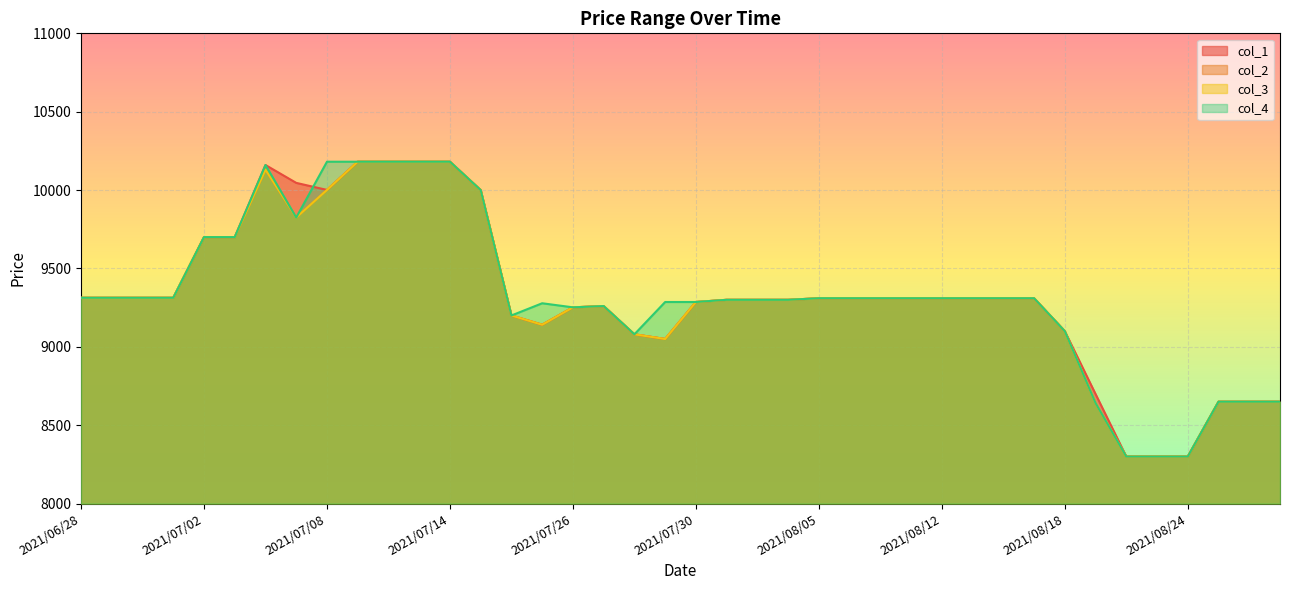

Between 2021/06/28 and 2021/07/20, which series saw the biggest shift?

col_1